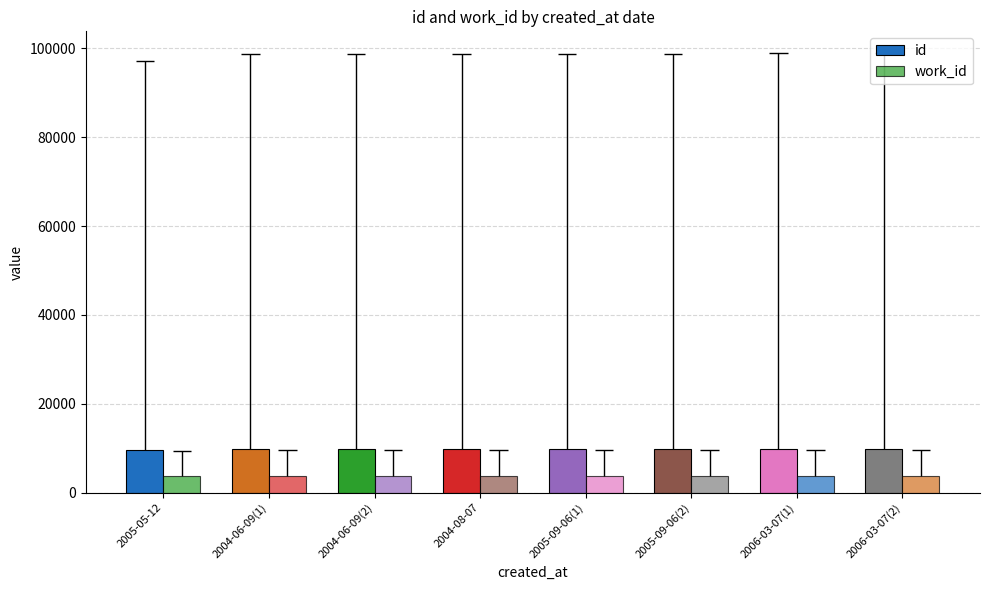

What is the value of the work_id bar at the 4th from the left?

3833